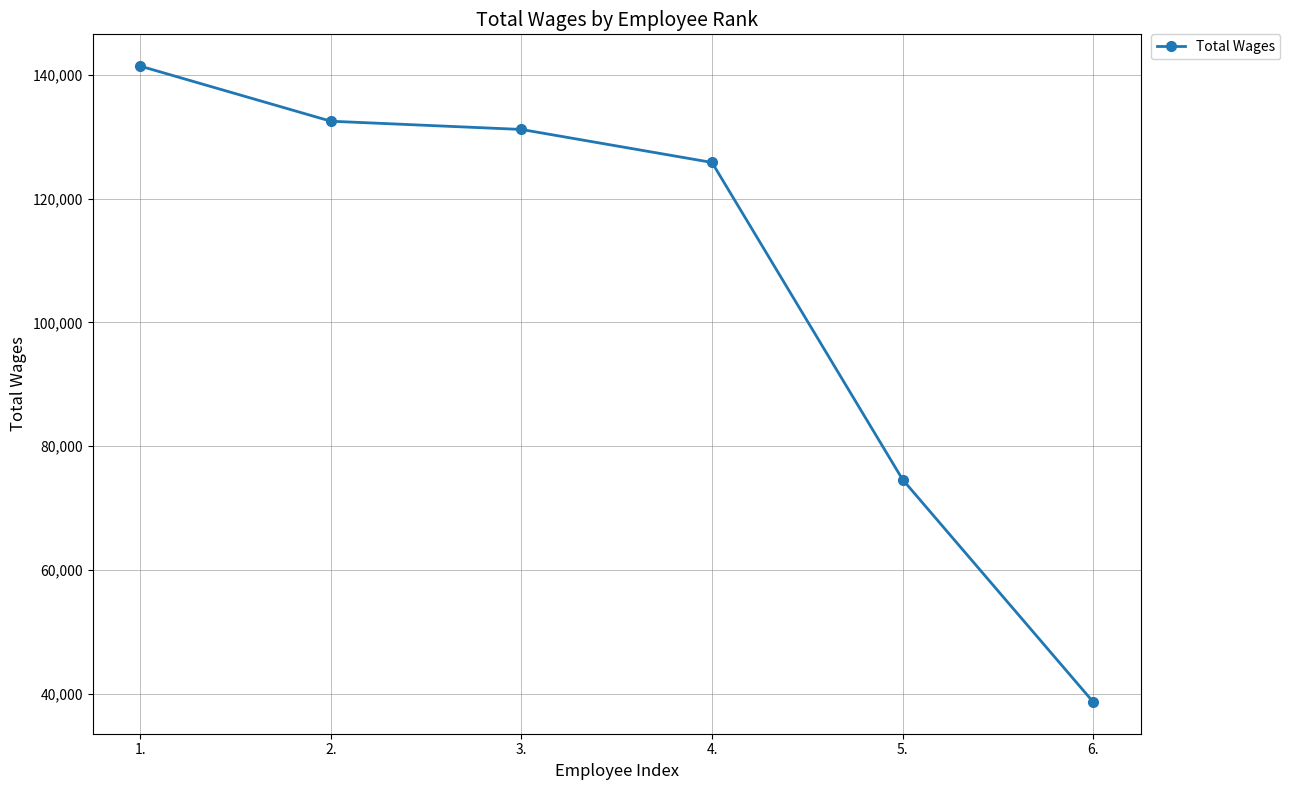

How many data points does each series have?

6